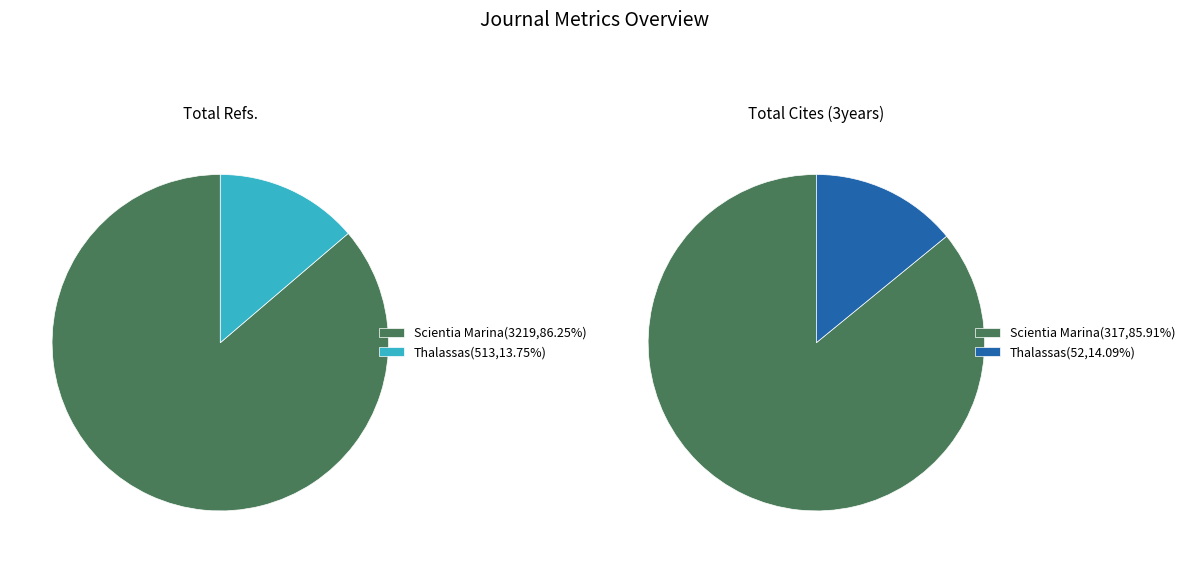

Is it true that Scientia Marina is 86% of the pie?

True